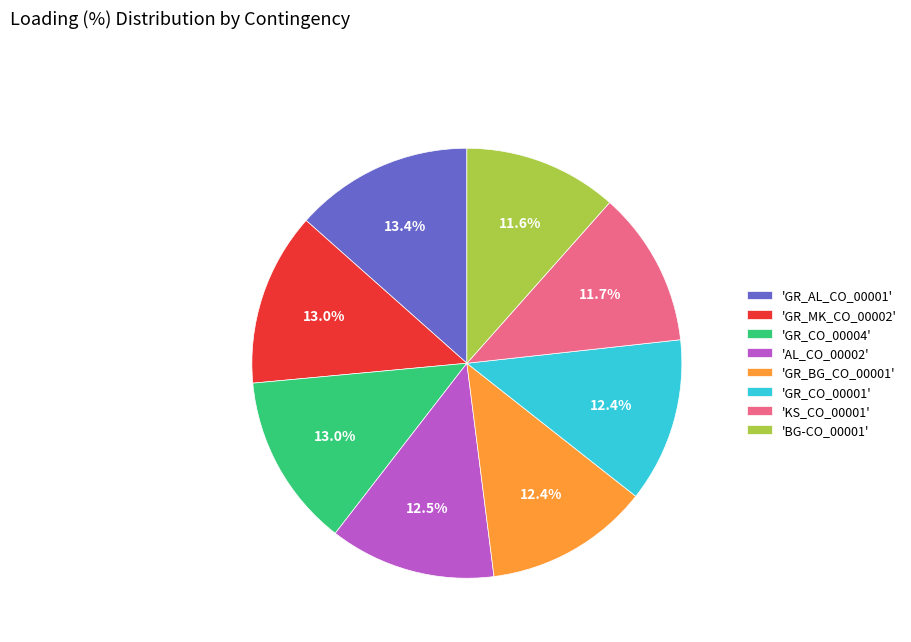

To the nearest percent, what is the average slice percentage?

12%